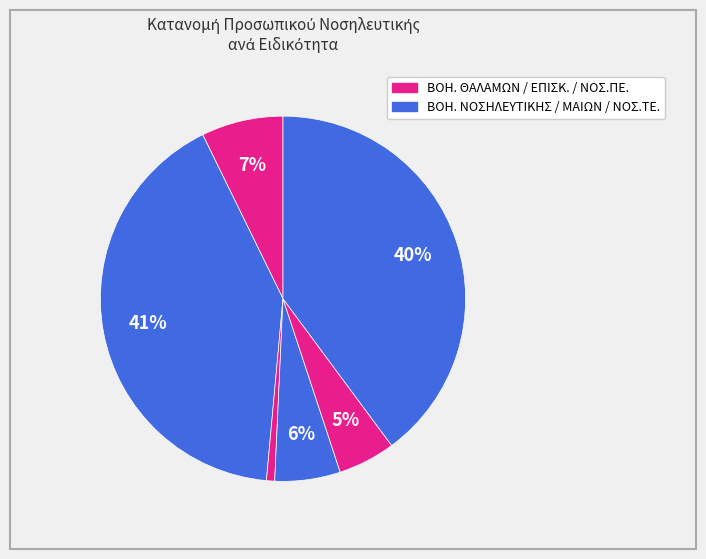

Count the number of slices in the pie.

6